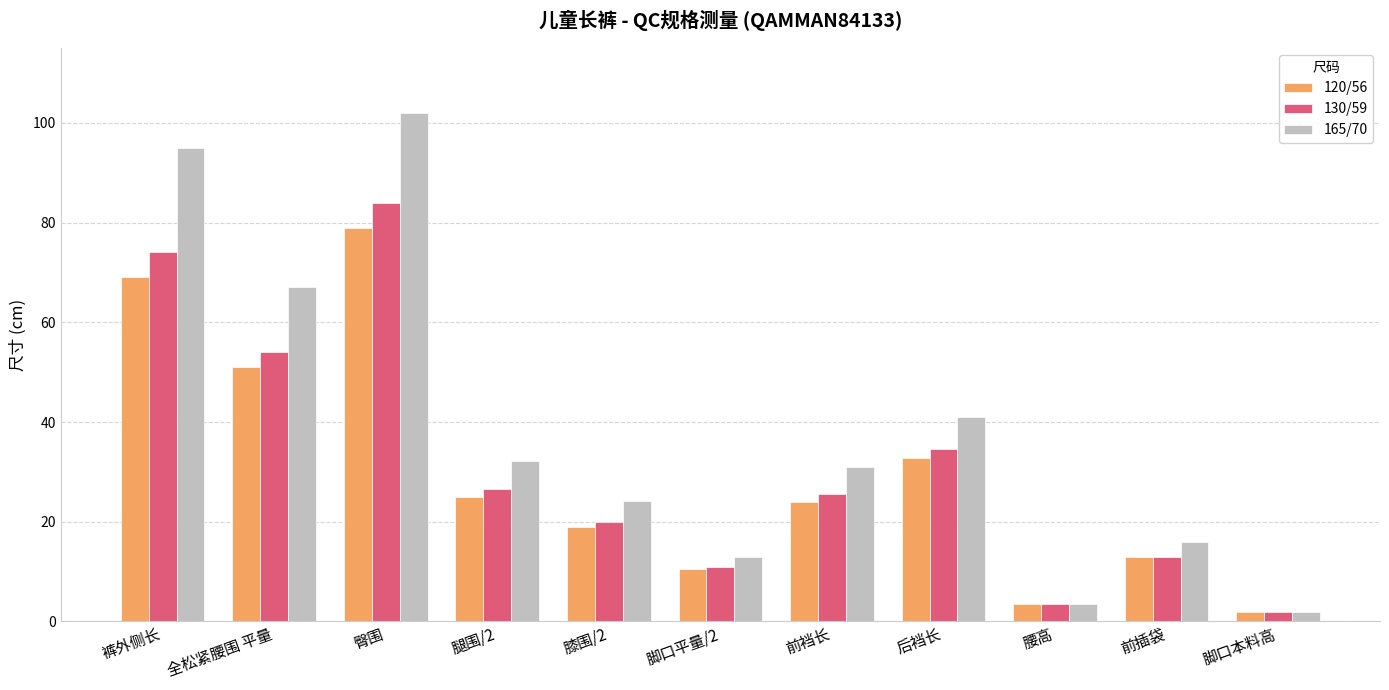

At which label does 165/70 first exceed 31?

裤外侧长